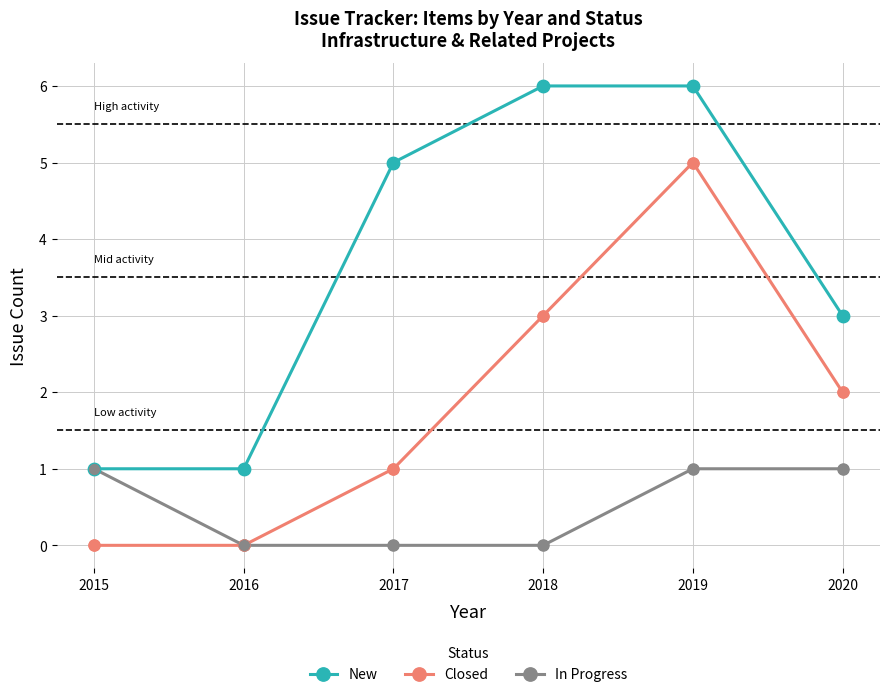

Is the value of Closed at 2016 greater than the value of New at 2019?

No